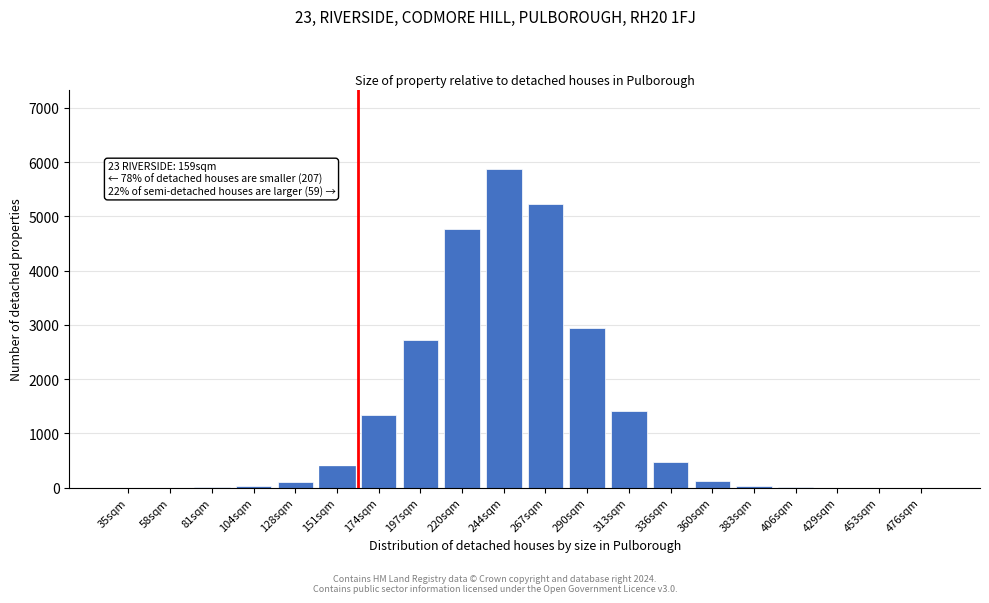

Between 313sqm and 197sqm, which is larger?

197sqm